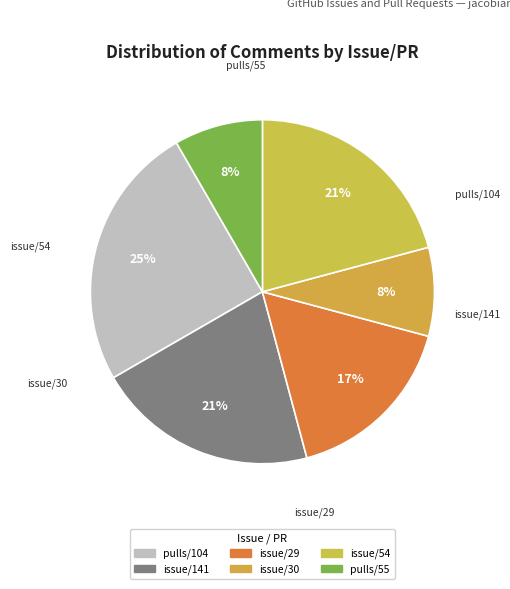

True or false: issue/30 accounts for 1% of the total.

False